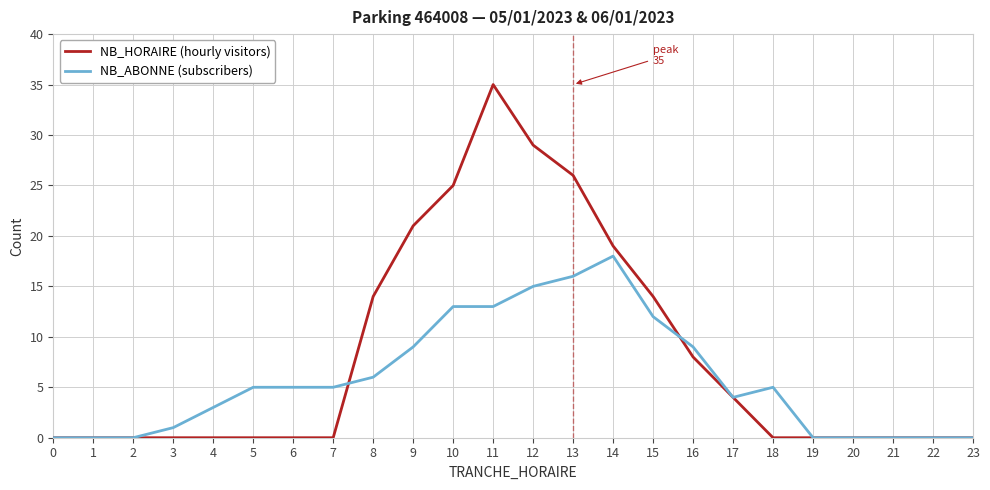

What is the spread (max minus min) of values at 5?

5